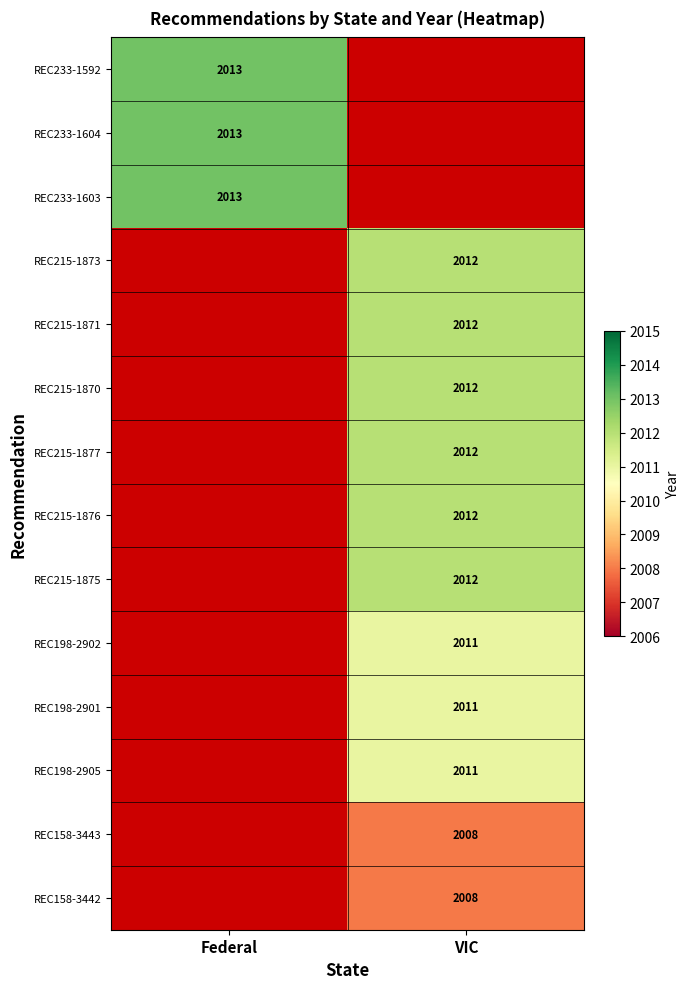

The REC198-2902 series shows 3113 at VIC. True or false?

False